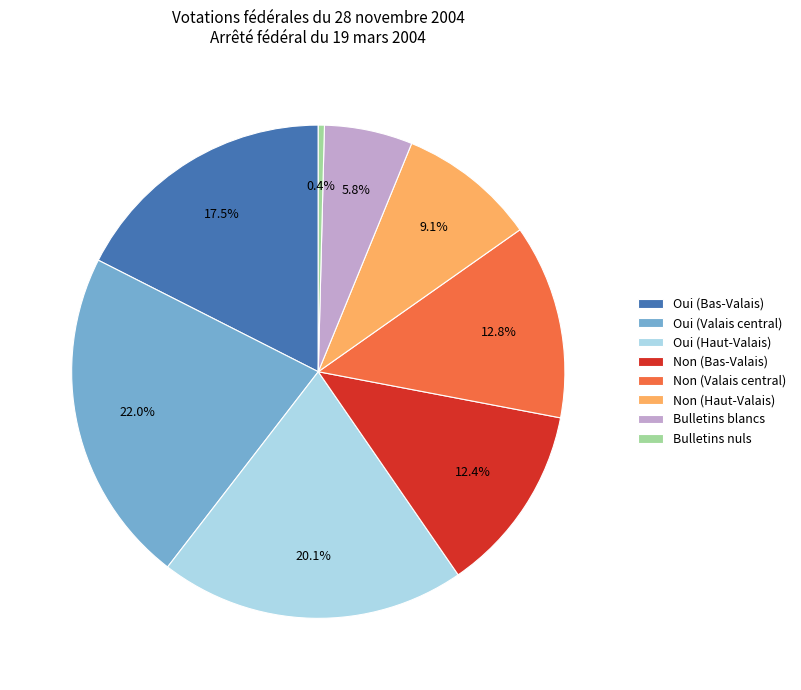

Which slice is the largest?

Oui (Valais central)